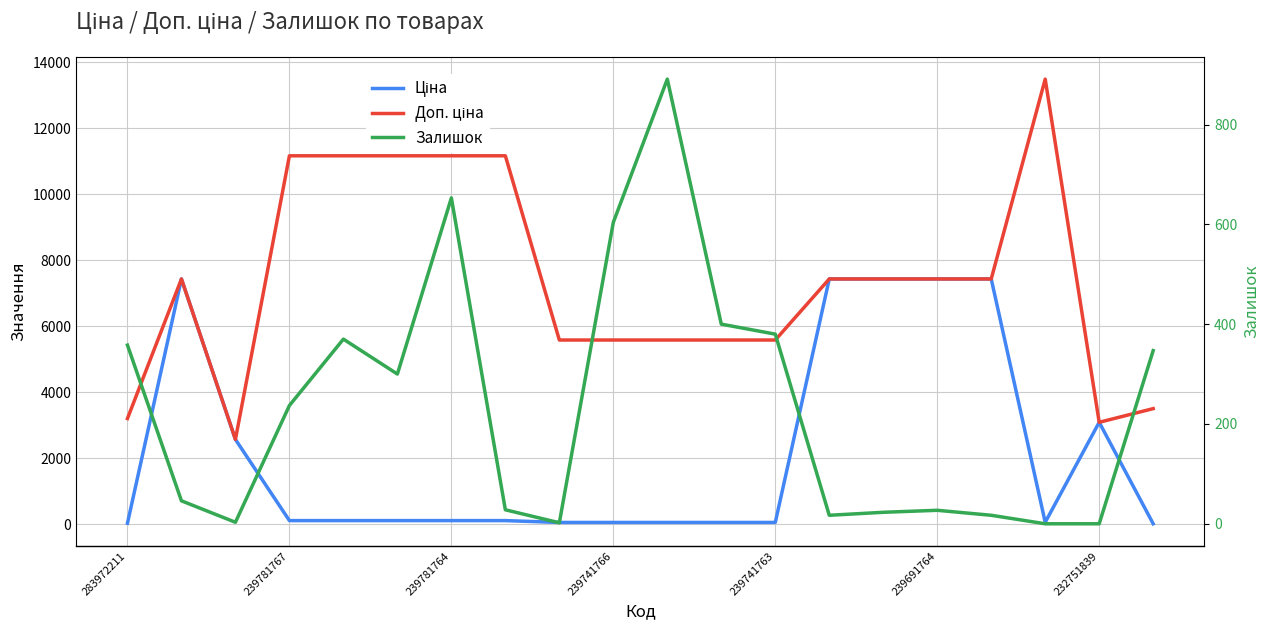

What is the value of the Ціна point at the 13th from the left?

55.9